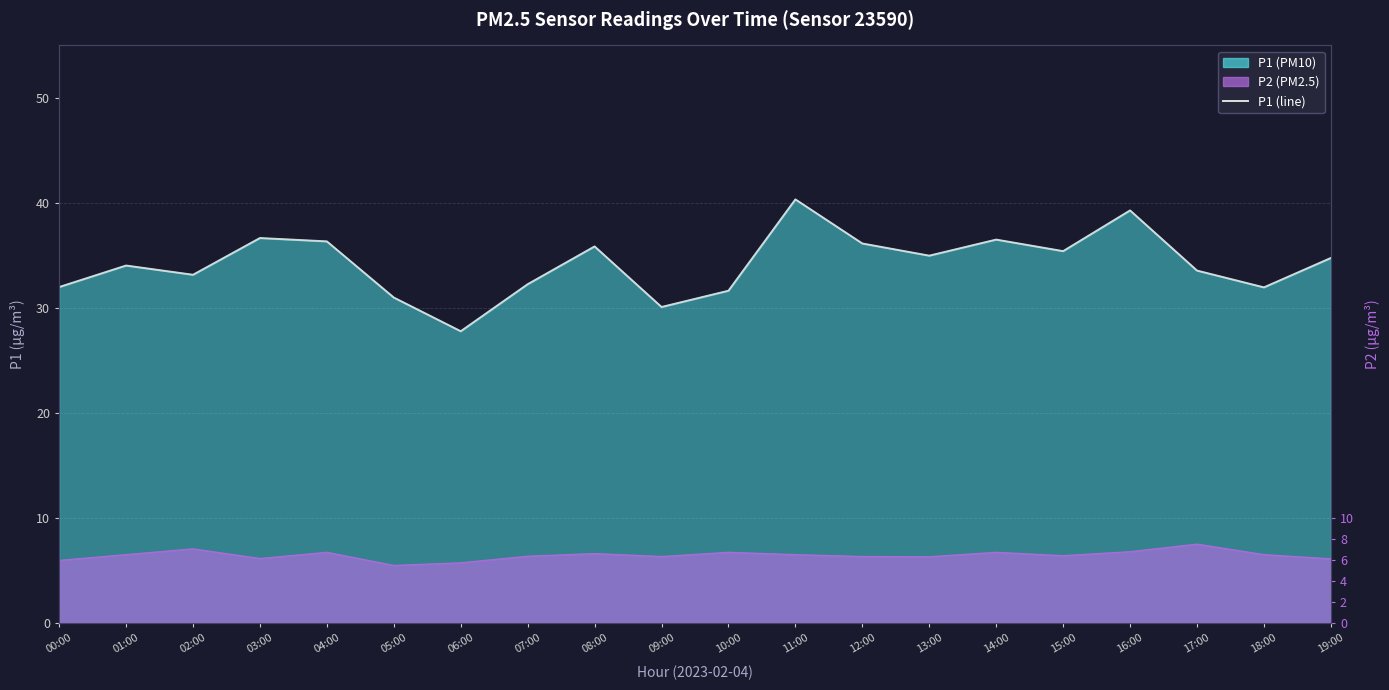

The chart shows a value of 20.9 at 17:00. True or false?

False